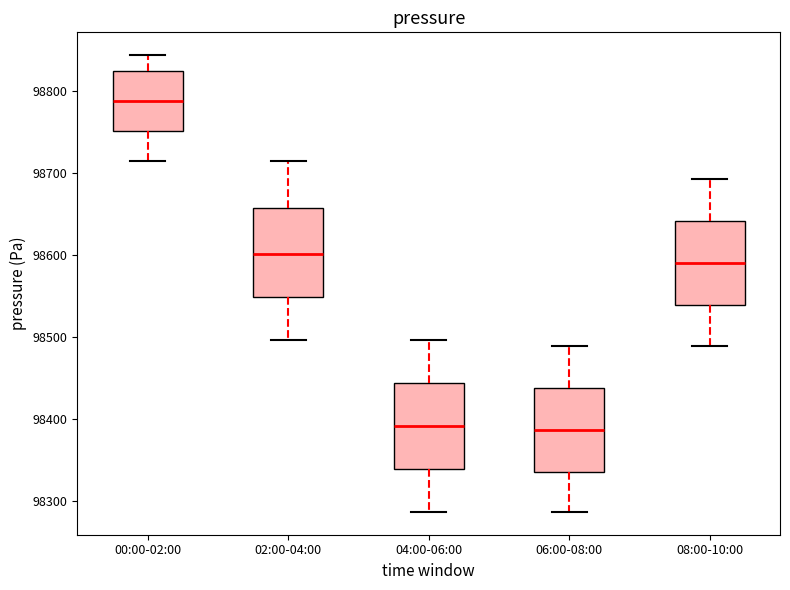

Reading left to right, read every box against the y-axis: the position of its median line, the range the box covers, and the ends of its whiskers. The values are not printed on the chart, so give them approximately, as read against the axis.

00:00-02:00: median 98790, box 98750 to 98820, whiskers 98710 to 98840
02:00-04:00: median 98600, box 98550 to 98660, whiskers 98500 to 98710
04:00-06:00: median 98390, box 98340 to 98440, whiskers 98290 to 98500
06:00-08:00: median 98390, box 98340 to 98440, whiskers 98290 to 98490
08:00-10:00: median 98590, box 98540 to 98640, whiskers 98490 to 98690